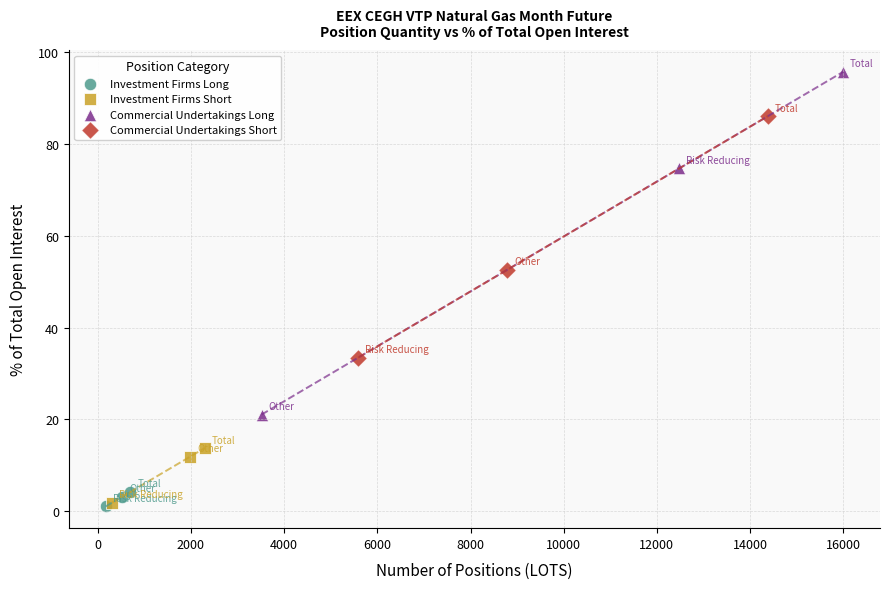

Which series reaches the maximum Y coordinate?

Commercial Undertakings Long